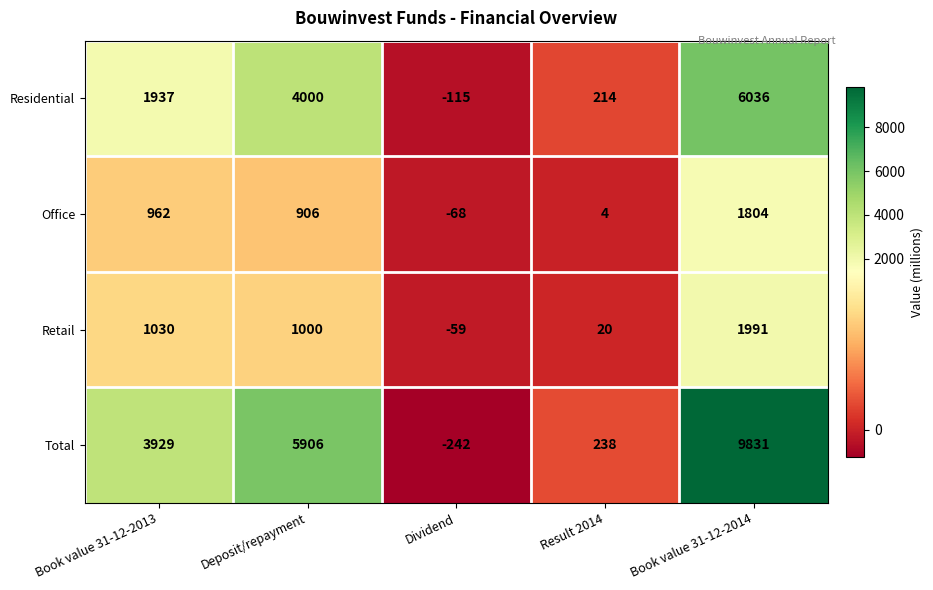

Reading left to right, list all the values displayed in this chart.

Residential: Book value 31-12-2013=1937	Deposit/repayment=4000	Dividend=-115	Result 2014=214	Book value 31-12-2014=6036
Office: Book value 31-12-2013=962	Deposit/repayment=906	Dividend=-68	Result 2014=4	Book value 31-12-2014=1804
Retail: Book value 31-12-2013=1030	Deposit/repayment=1000	Dividend=-59	Result 2014=20	Book value 31-12-2014=1991
Total: Book value 31-12-2013=3929	Deposit/repayment=5906	Dividend=-242	Result 2014=238	Book value 31-12-2014=9831